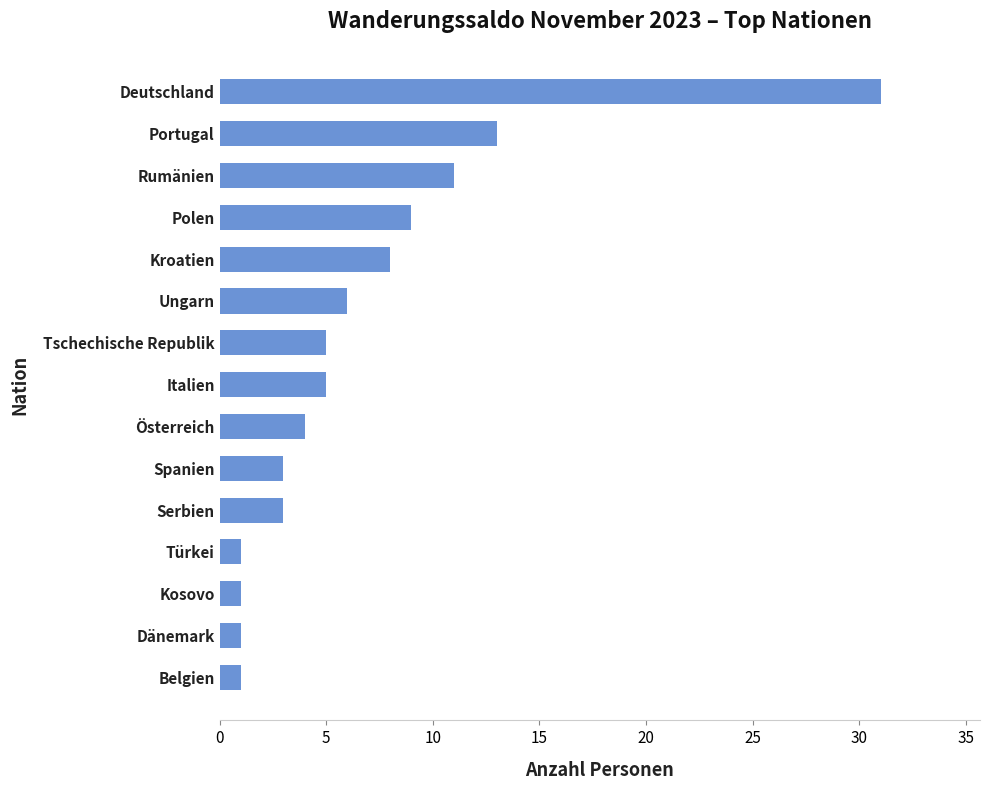

The value at Deutschland is 45. True or false?

False